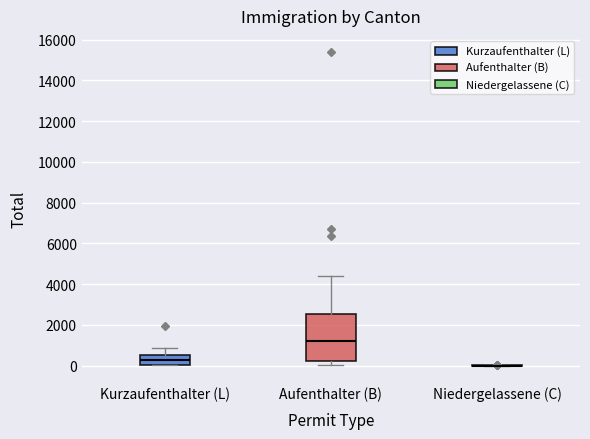

Reading left to right, transcribe this box plot: for each box, give where its median line is, the range the box spans, and where its two whiskers end, as read against the y-axis. The values are not printed on the chart, so give them approximately, as read against the axis.

Kurzaufenthalter (L): median 200, box 0 to 600, whiskers 0 to 800
Aufenthalter (B): median 1200, box 200 to 2600, whiskers 0 to 4400
Niedergelassene (C): box collapsed to a line at 0, whiskers 0 to 0